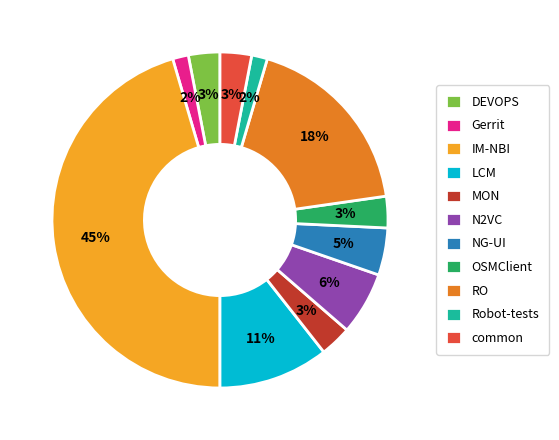

Combined, do OSMClient and N2VC account for over 50%?

No